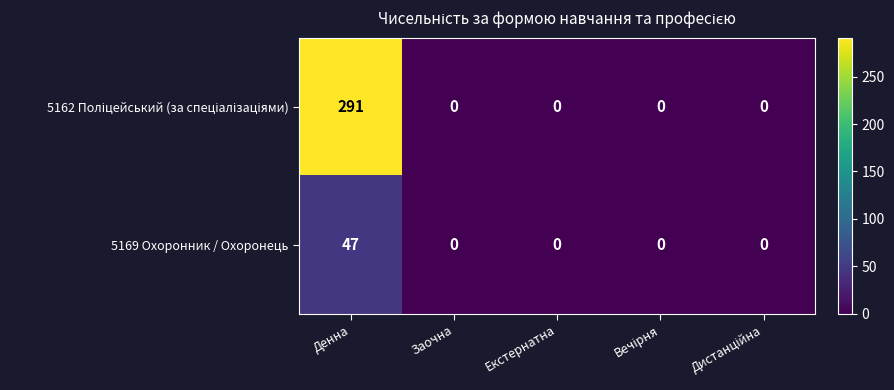

At which category is the sum across all series the highest?

Денна